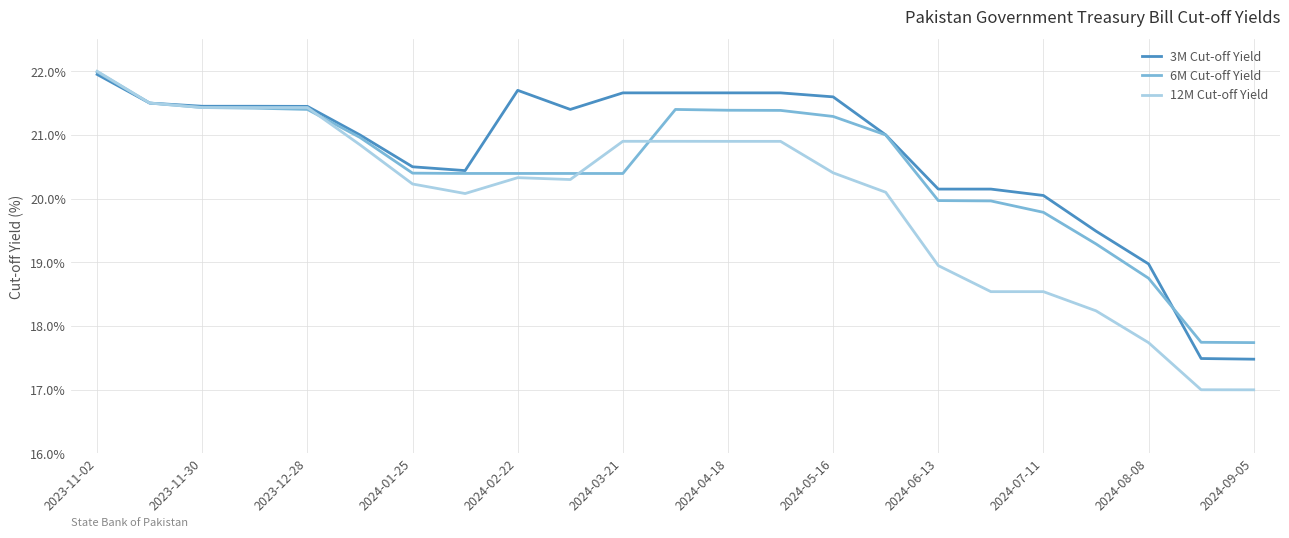

List the series in order of their overall mean, highest first.

3M Cut-off Yield, 6M Cut-off Yield, 12M Cut-off Yield